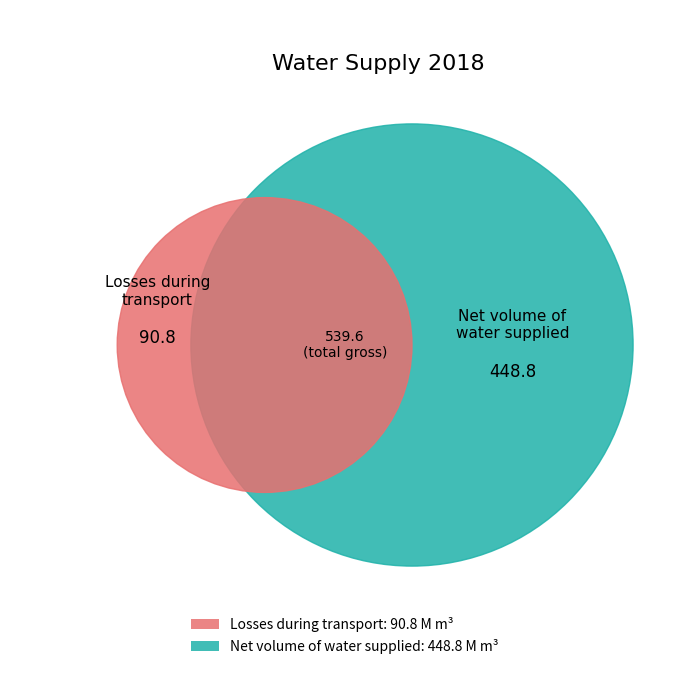

To the nearest percent, what is the average slice percentage?

6%